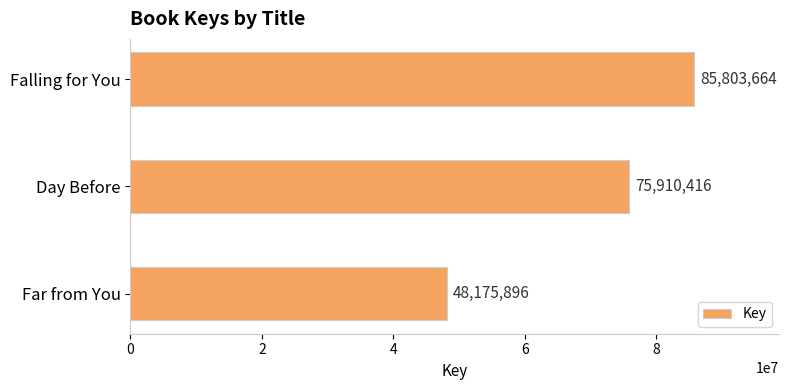

True or false: the data shows 99769552 at Day Before.

False